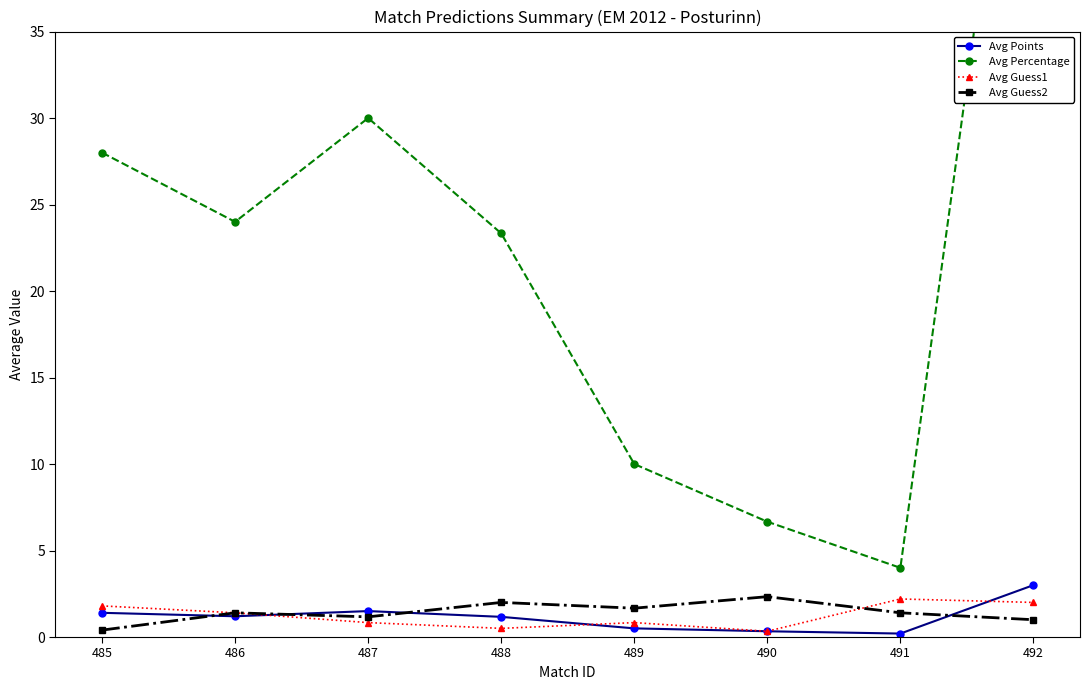

Count the number of categories in the chart.

8